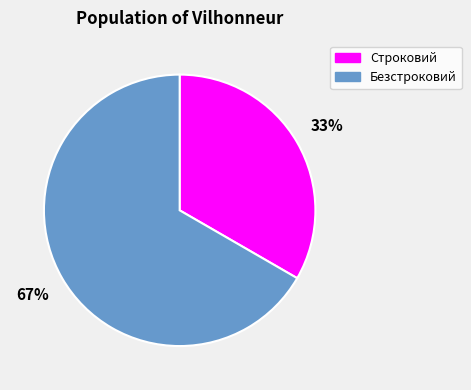

To the nearest percent, what is the average slice percentage?

50%